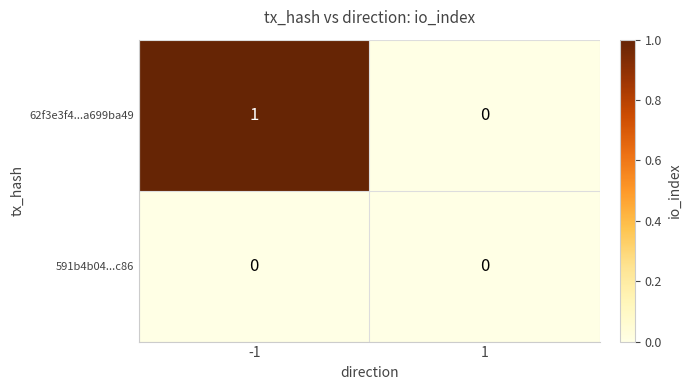

What is the difference between the highest and lowest values at -1?

1